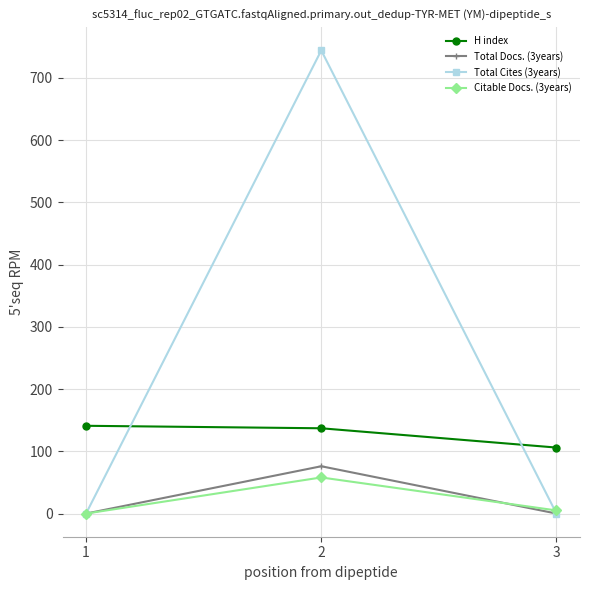

At how many categories does at least one series exceed 637?

1